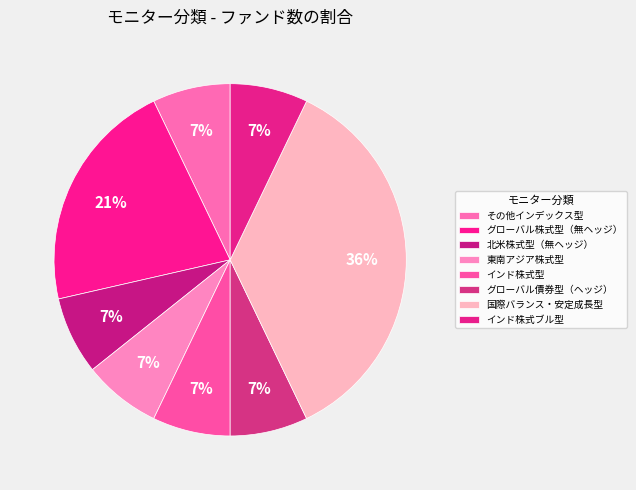

How many segments does this pie chart have?

8